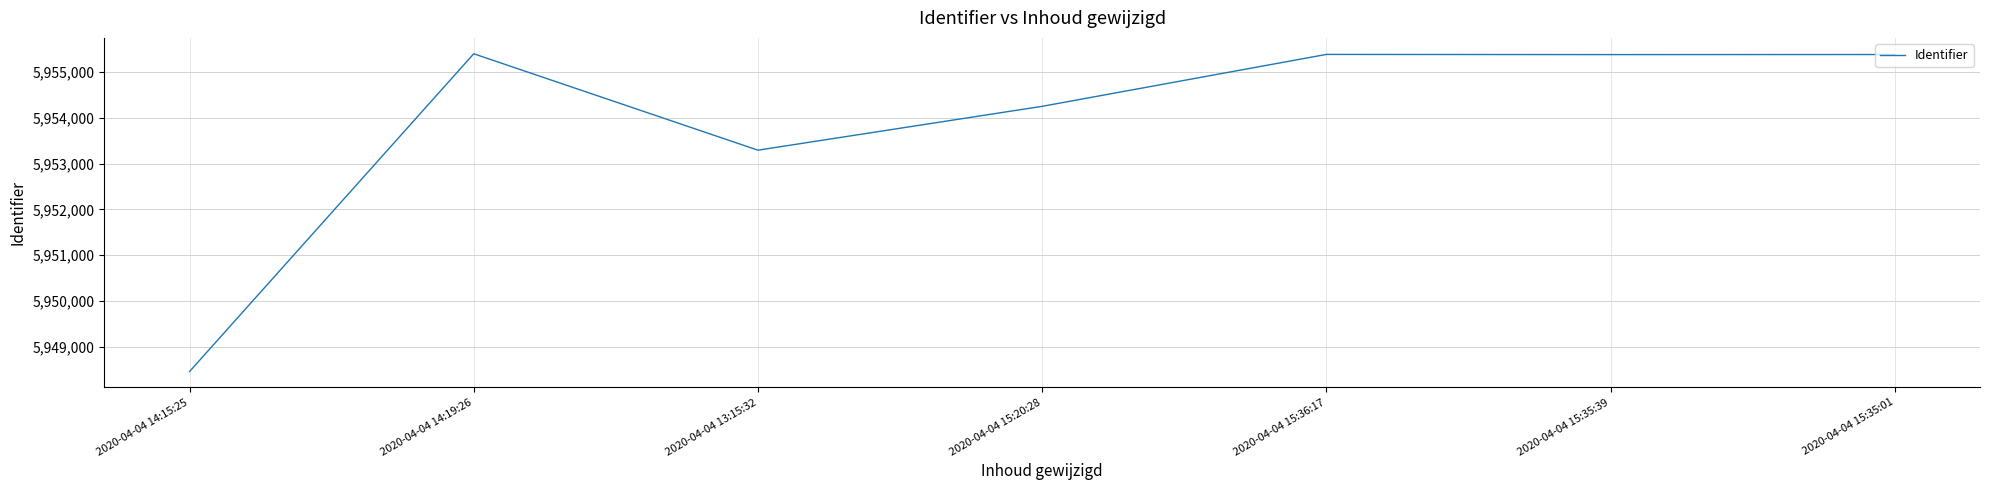

How many distinct data groups are displayed?

1